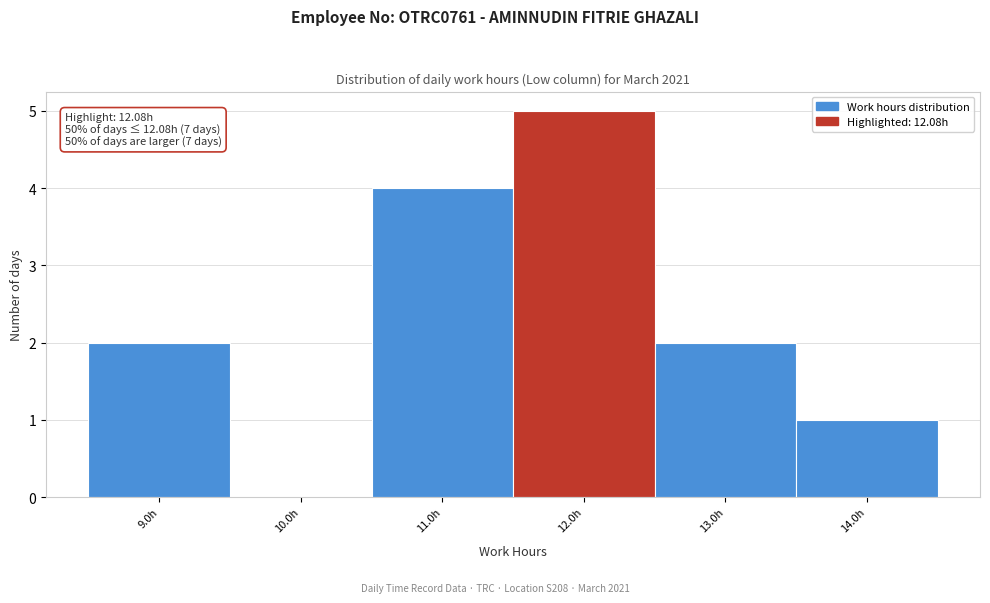

Reading right to left, list all the values displayed in this chart.

14.0h=1	13.0h=2	12.0h=5	11.0h=4	10.0h=0	9.0h=2